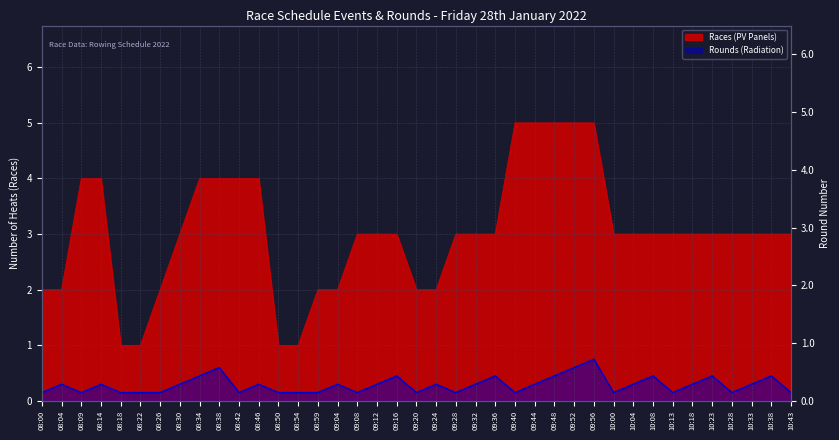

What is the difference between the maximum and minimum values in the Rounds (Radiation) series?

0.6